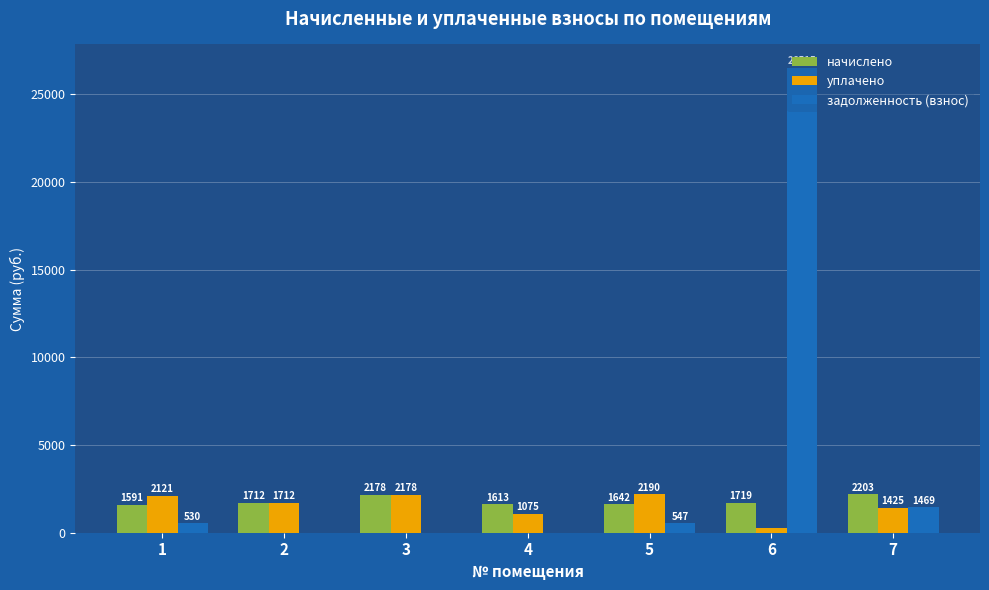

How many data points does each series have?

7